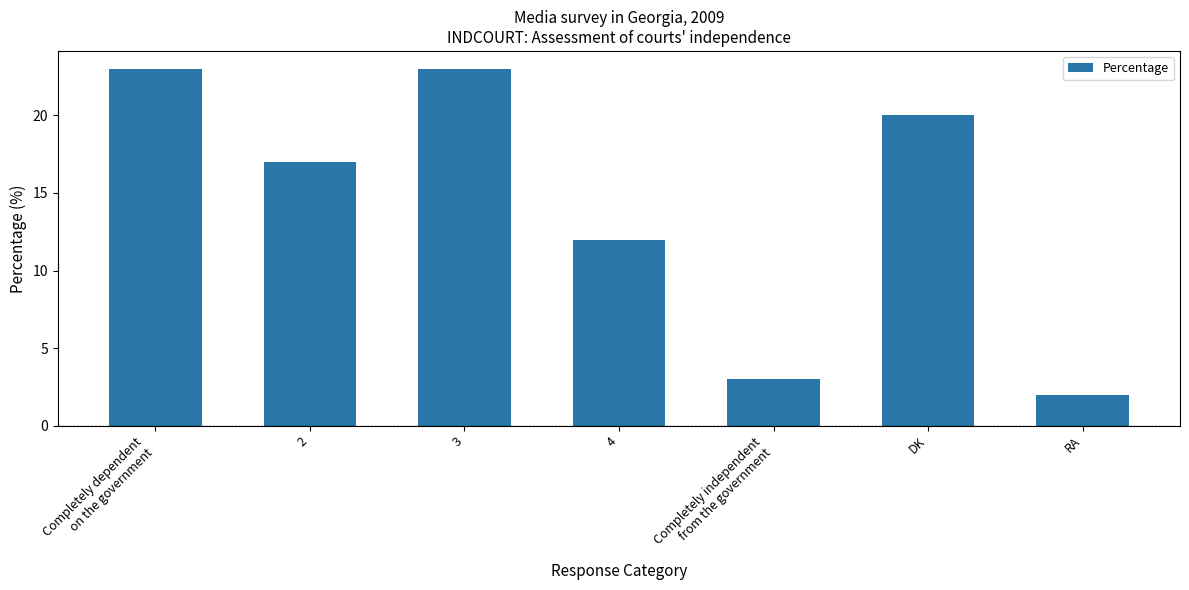

True or false: the data shows 12 at Completely dependent
on the government.

False